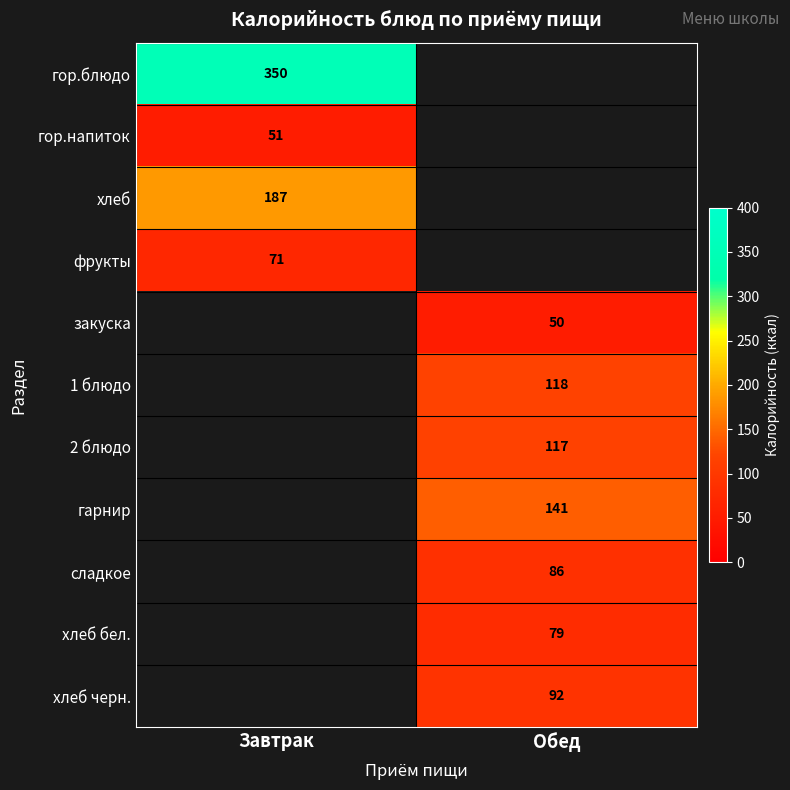

Is it true that гор.напиток equals 30.4 at Завтрак?

False